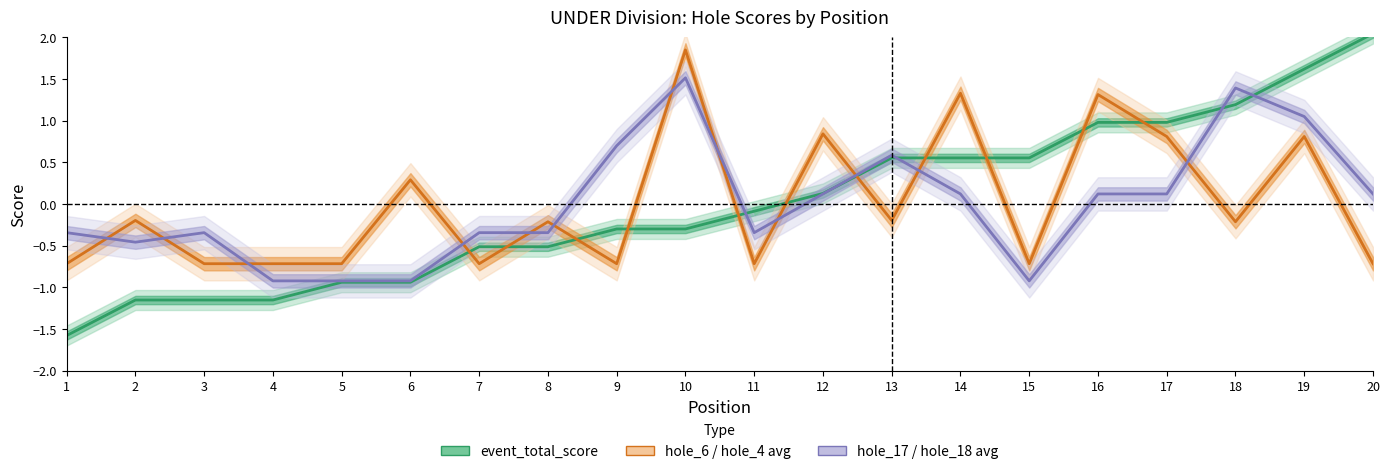

Rank the series at 18 from lowest to highest value.

hole_6 / hole_4 avg, event_total_score, hole_17 / hole_18 avg